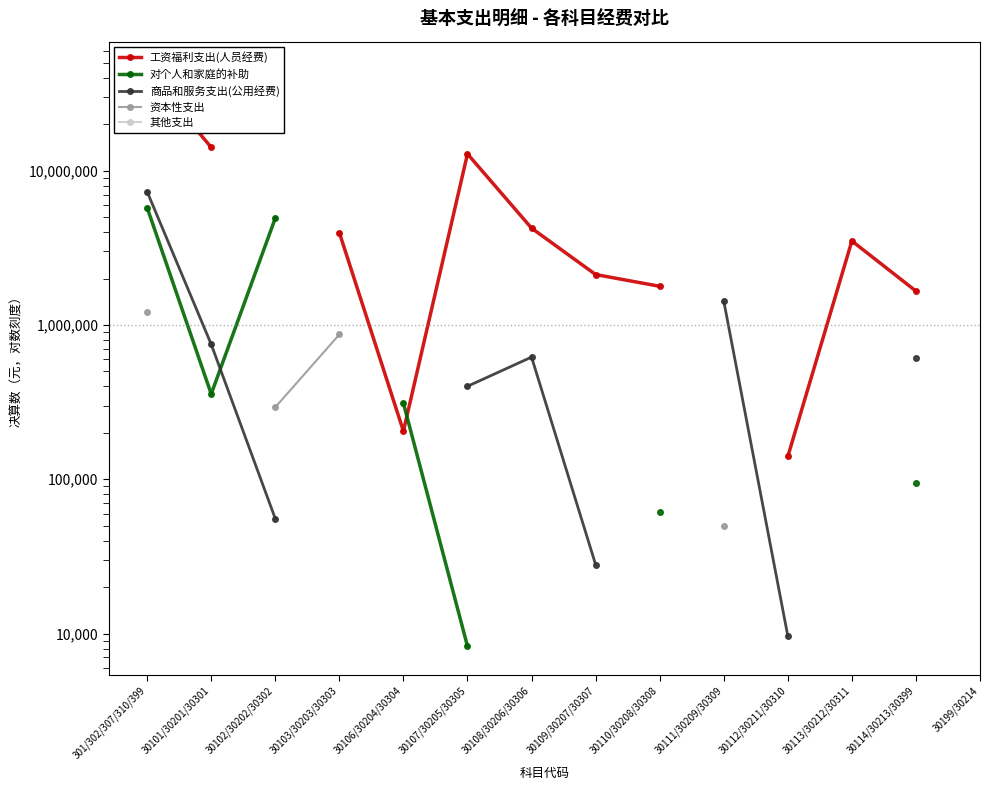

Does the chart have visible grid lines?

No